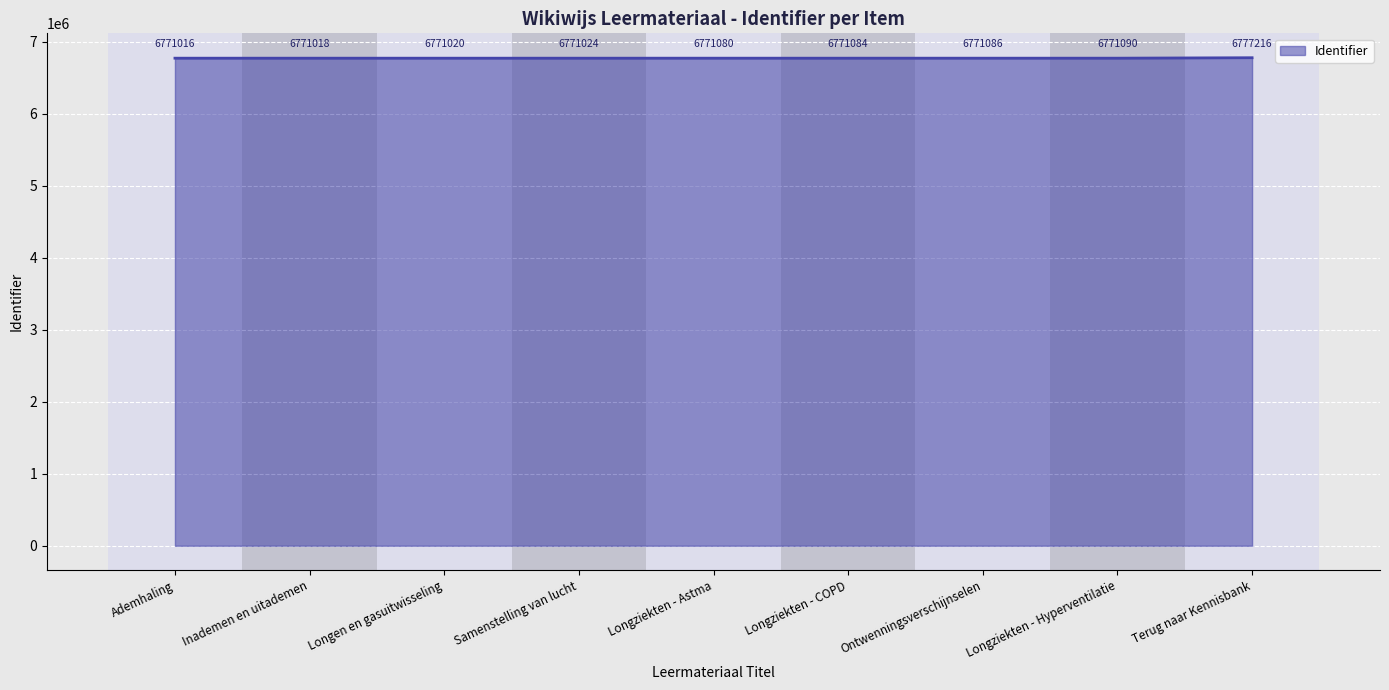

Reading left to right, what are all the values shown in this chart?

Ademhaling=6771016	Inademen en uitademen=6771018	Longen en gasuitwisseling=6771020	Samenstelling van lucht=6771024	Longziekten - Astma=6771080	Longziekten - COPD=6771084	Ontwenningsverschijnselen=6771086	Longziekten - Hyperventilatie=6771090	Terug naar Kennisbank=6777216